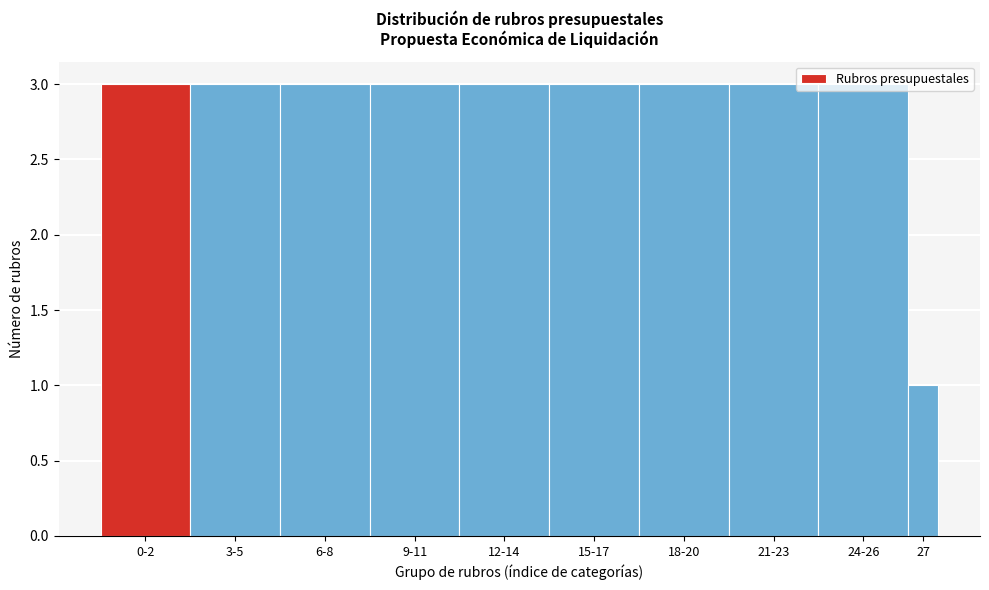

What is the average value?

3